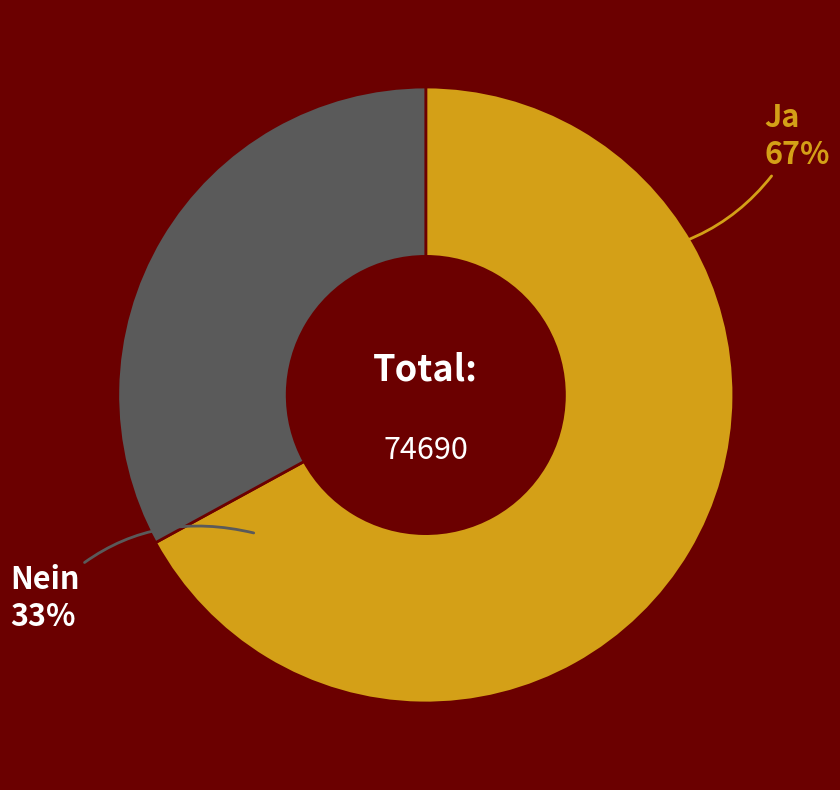

What is the smallest slice in the pie chart?

Nein